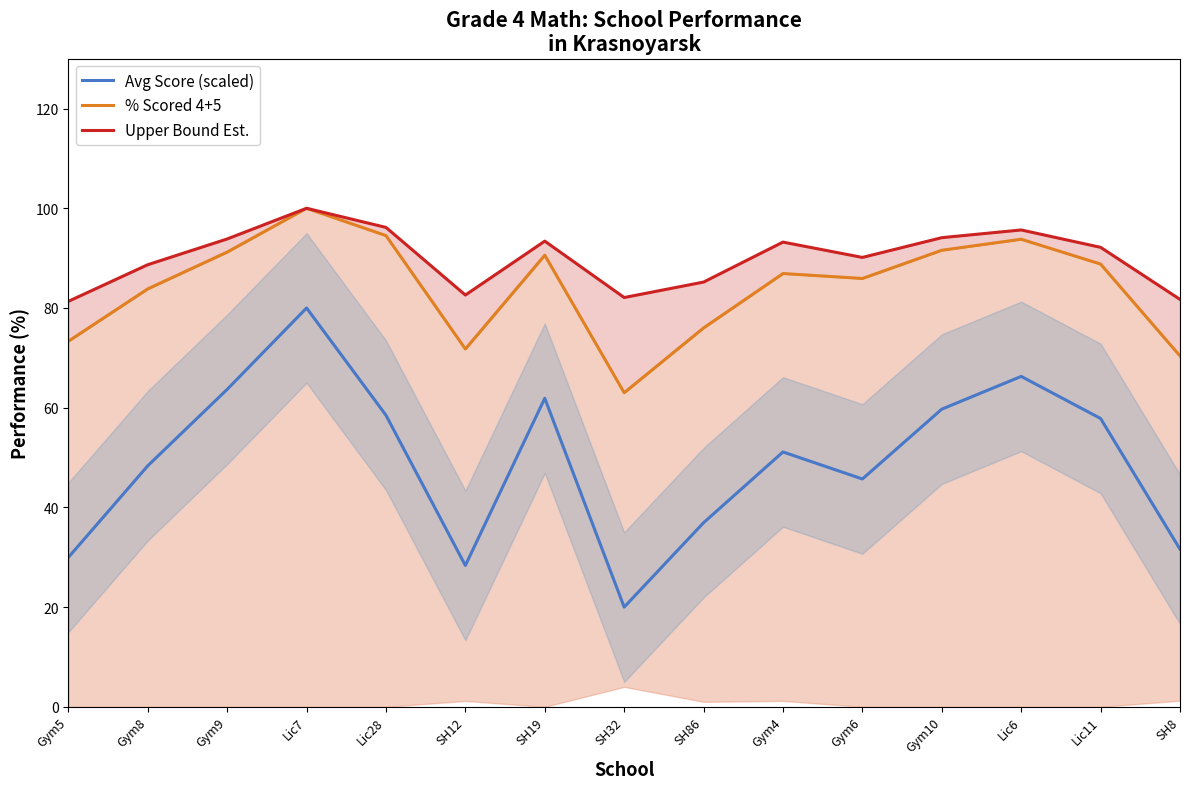

At which label does % Scored 4+5 first exceed 86?

Gym9